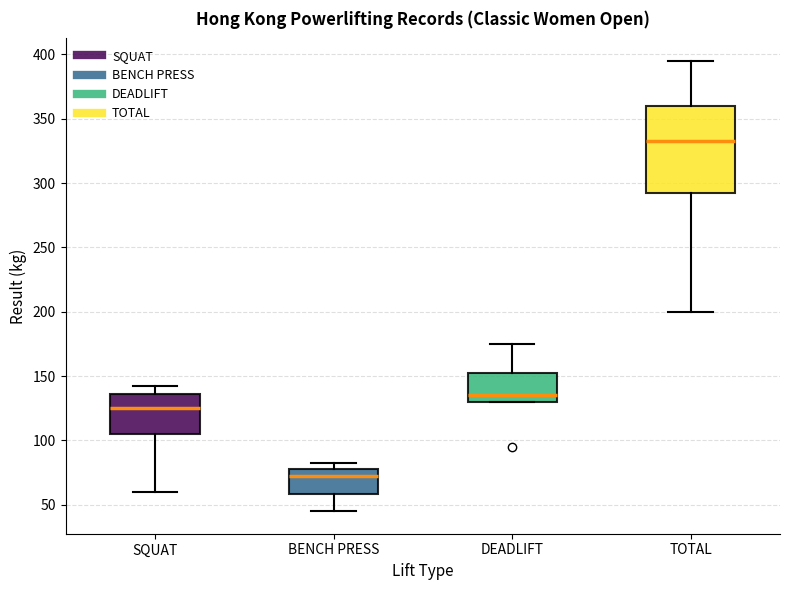

Which box is the tallest, from its lower edge to its upper edge?

TOTAL